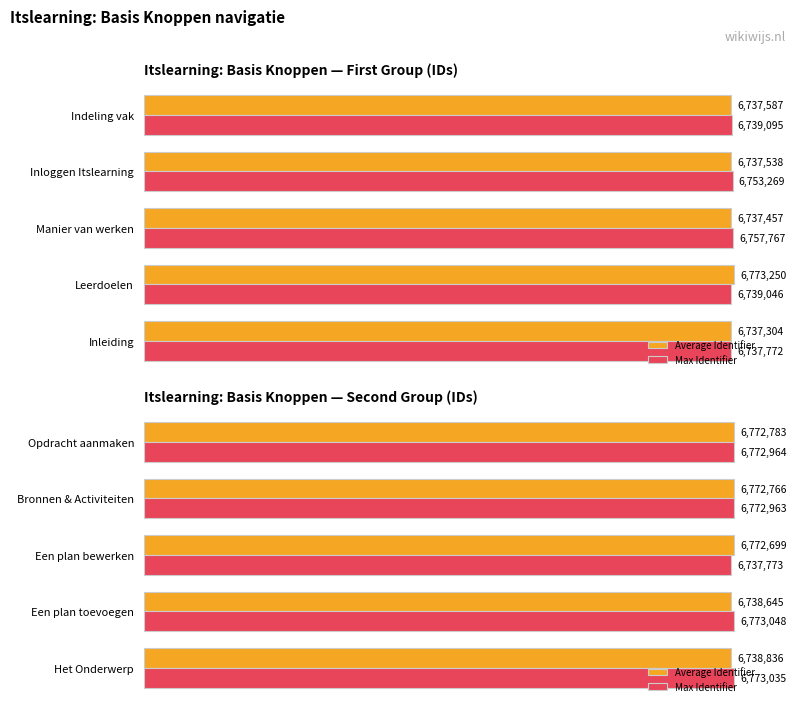

The value of Max Identifier at 0 is 11116545. True or false?

False